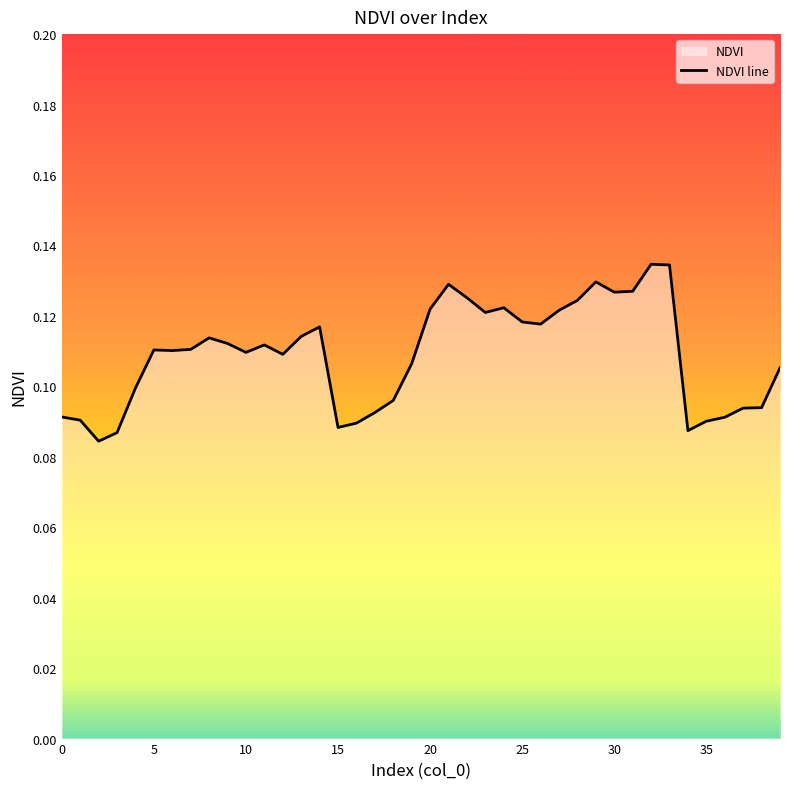

How many lines are shown in the chart?

1